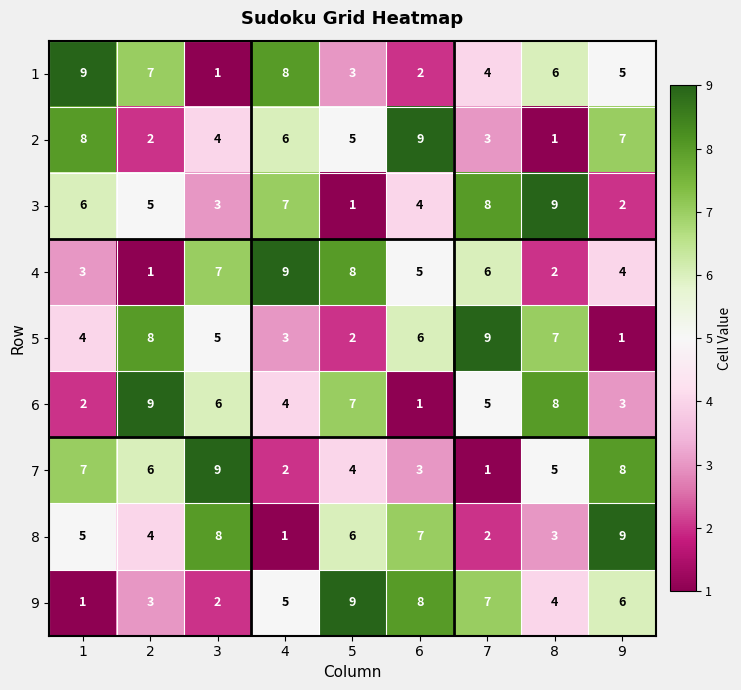

How many categories are shown in the chart?

9